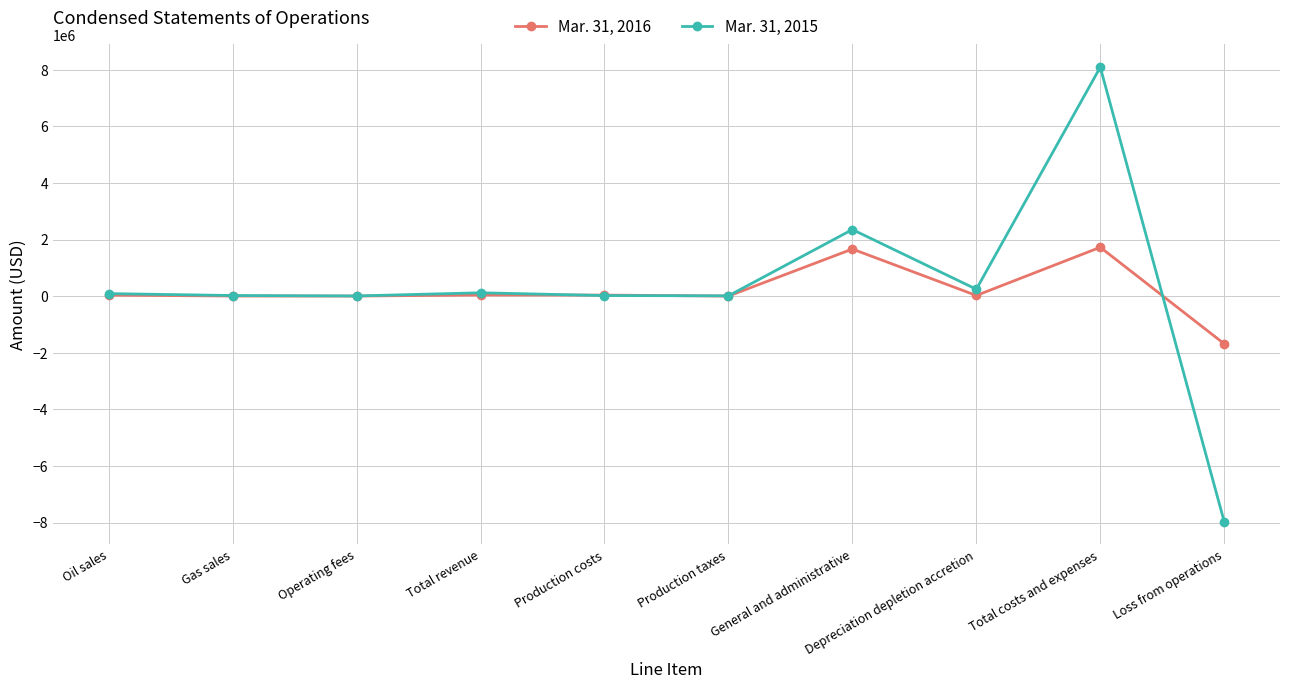

What is the label of the 2nd point from the left?

Gas sales